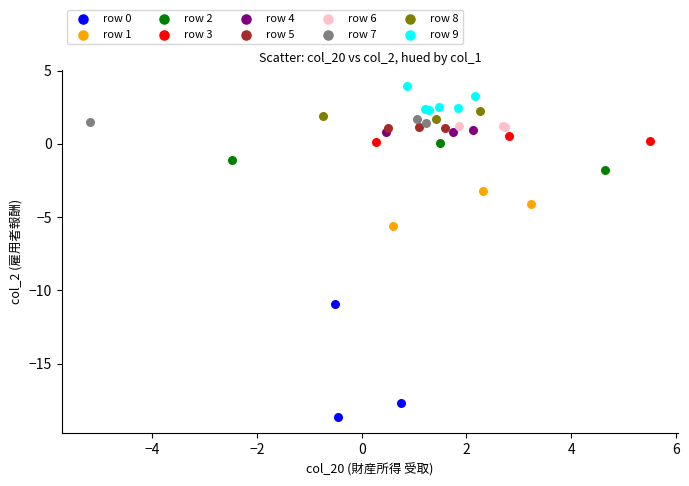

Which series contains the highest Y value?

row 9